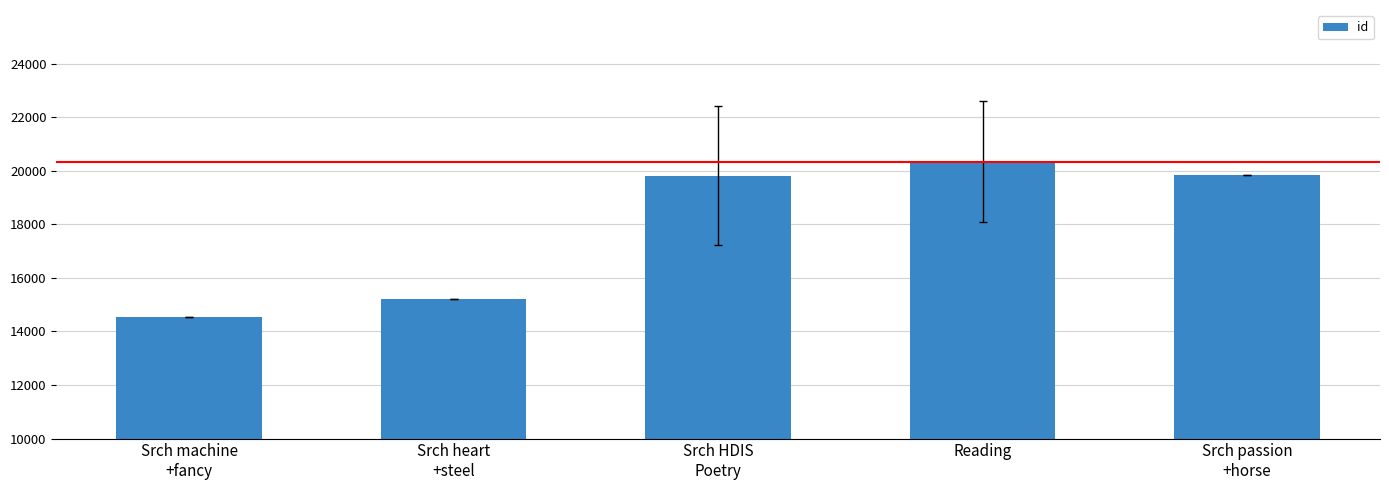

Is it true that the value at Srch HDIS
Poetry is 19813.0?

True